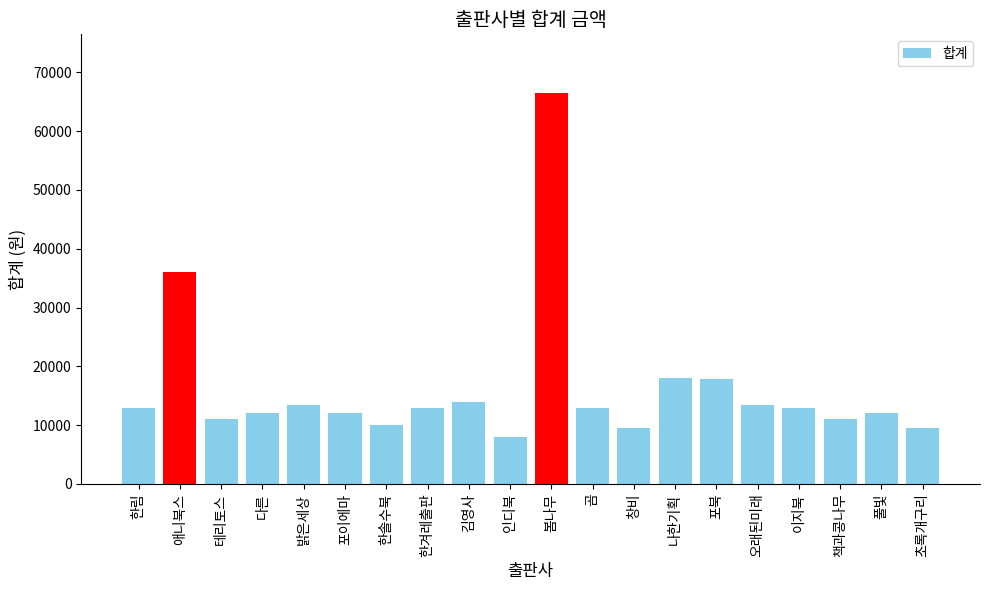

What is the label of the 4th bar from the left?

다른